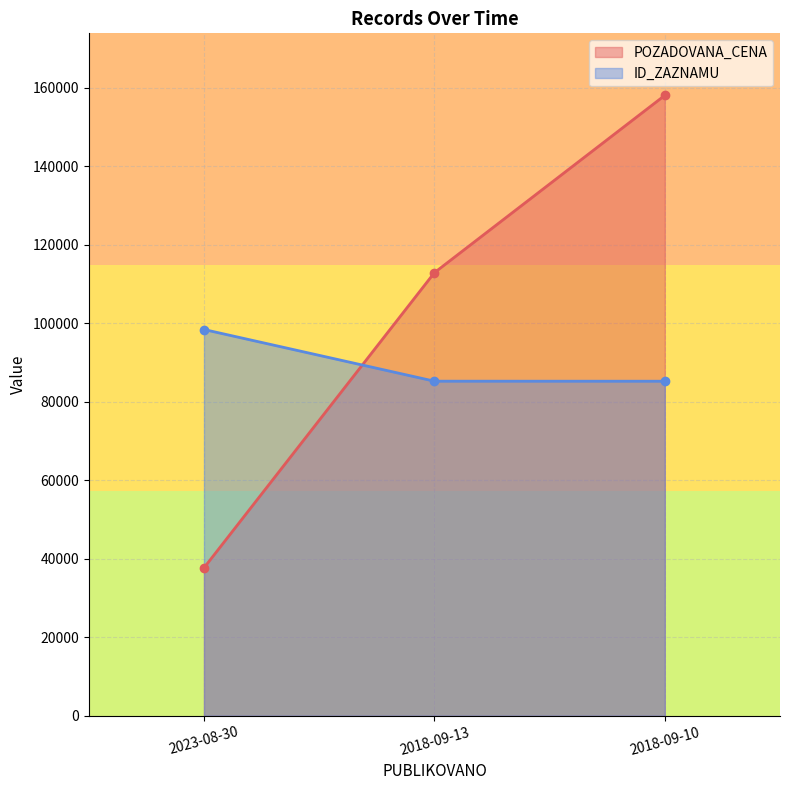

Reading left to right, list all the values displayed in this chart.

POZADOVANA_CENA: 2023-08-30=37680	2018-09-13=112910	2018-09-10=158100
ID_ZAZNAMU: 2023-08-30=98425	2018-09-13=85255	2018-09-10=85245